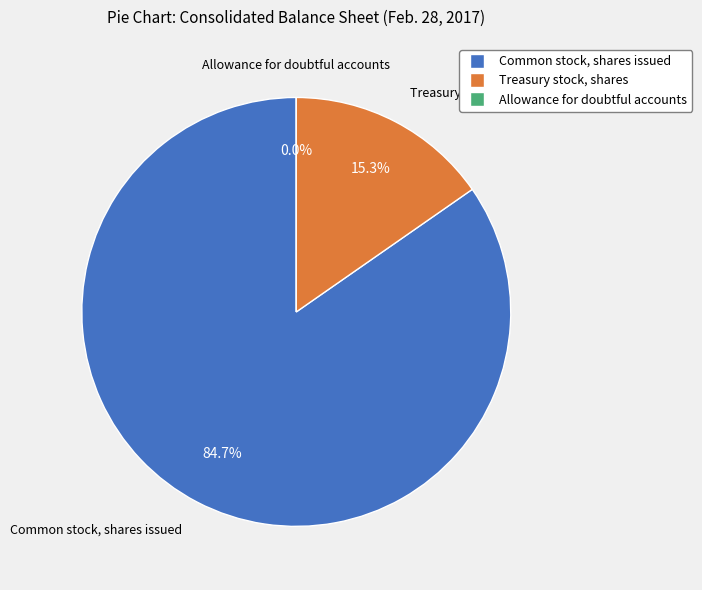

To the nearest percent, what is the difference between the largest and smallest slice percentages?

85%